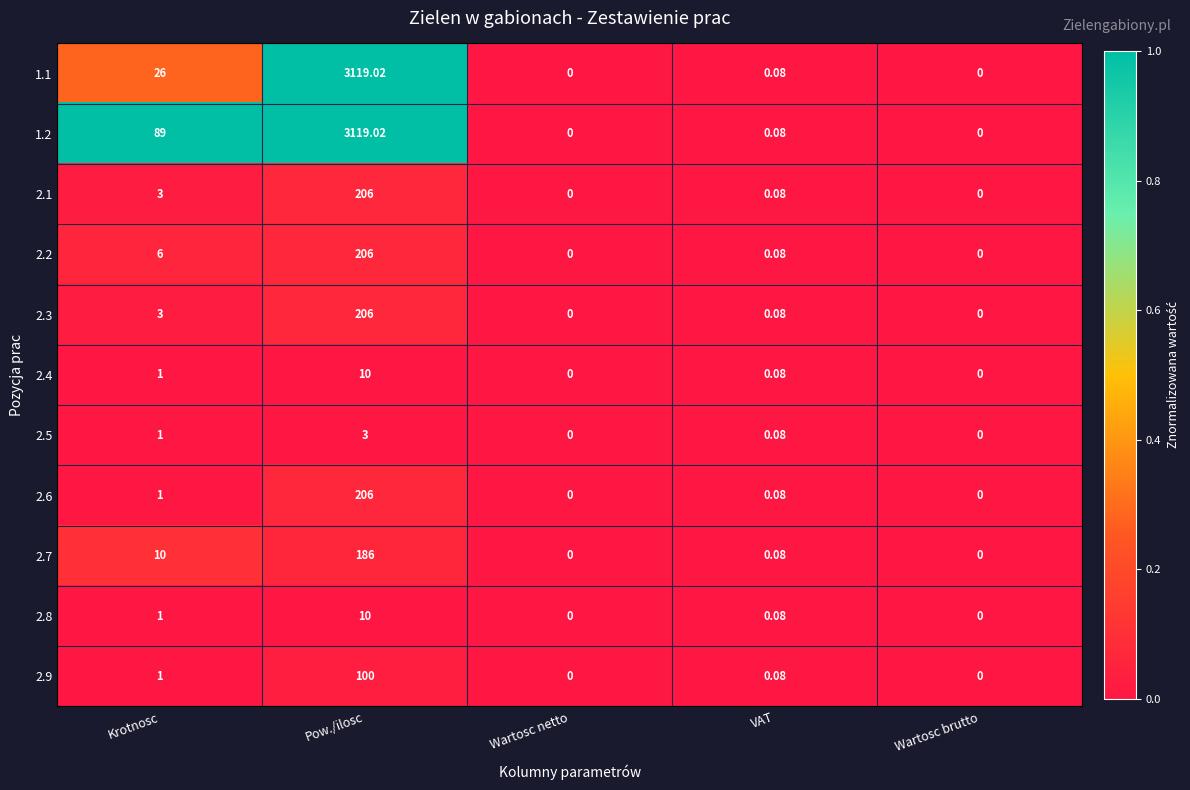

Is the value of 2.8 at Pow./ilosc greater than the value of 2.6 at VAT?

Yes